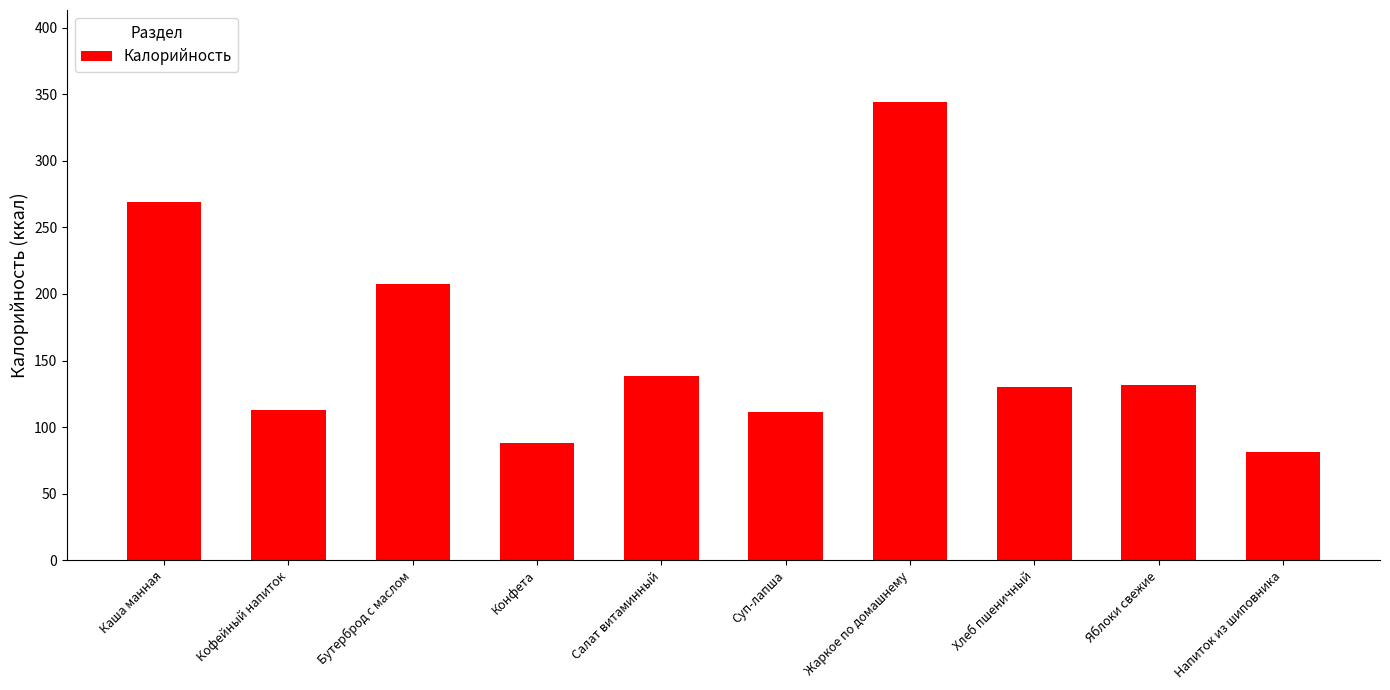

How many distinct data groups are displayed?

1